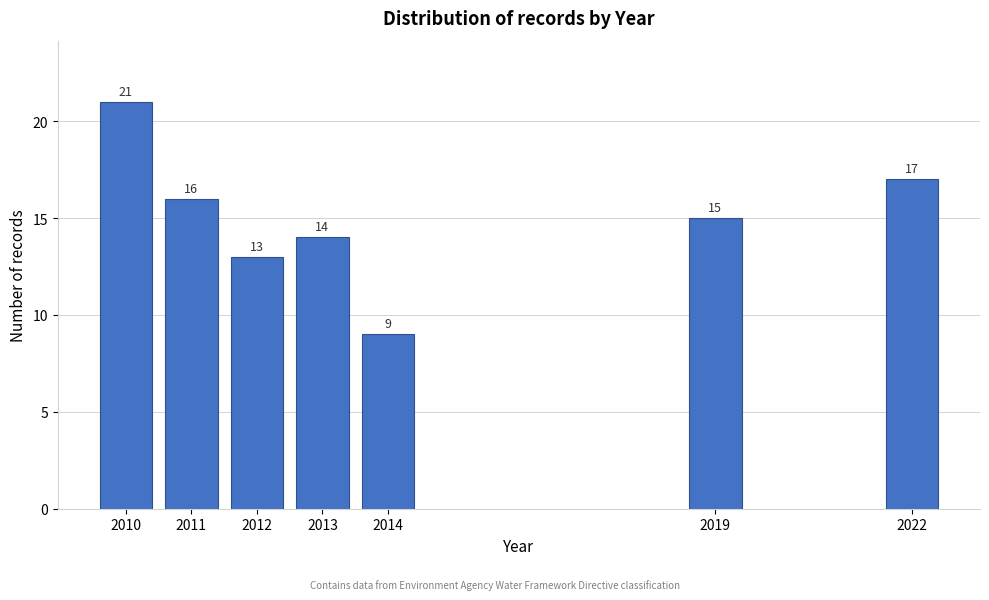

Reading left to right, transcribe all the data shown in this chart.

2010=21	2011=16	2012=13	2013=14	2014=9	2019=15	2022=17